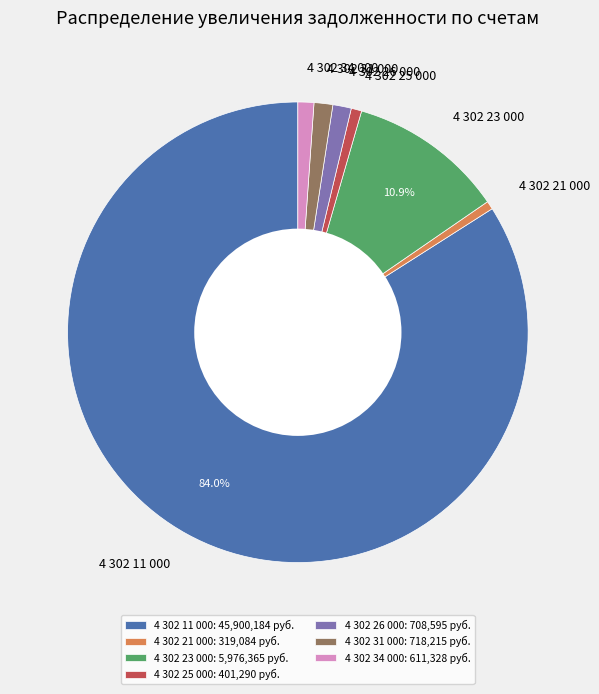

Combined, do 4 302 23 000 and 4 302 26 000 account for over 50%?

No